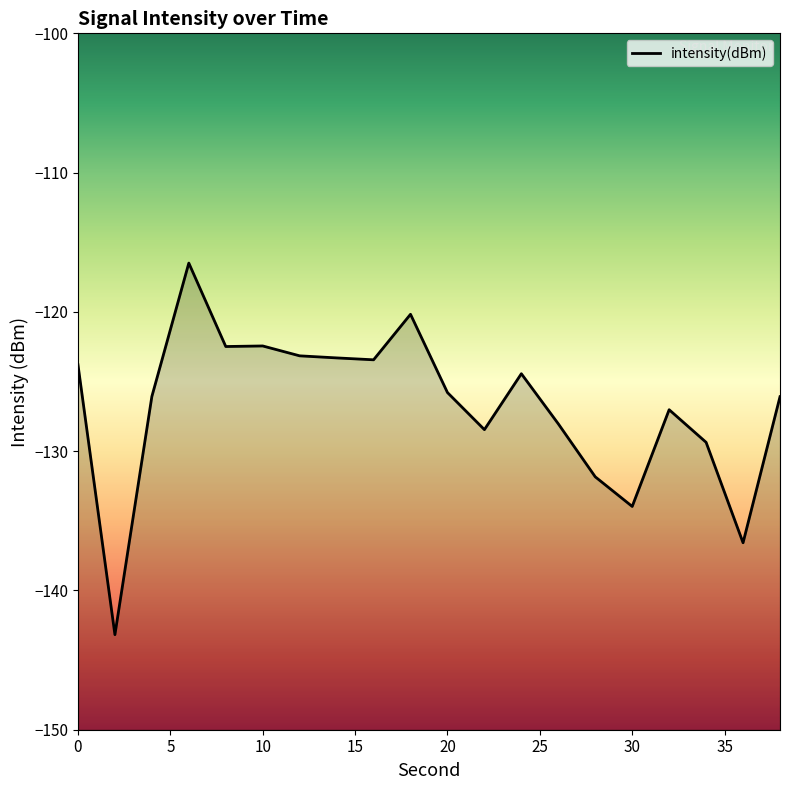

How many data points are above -125?

9